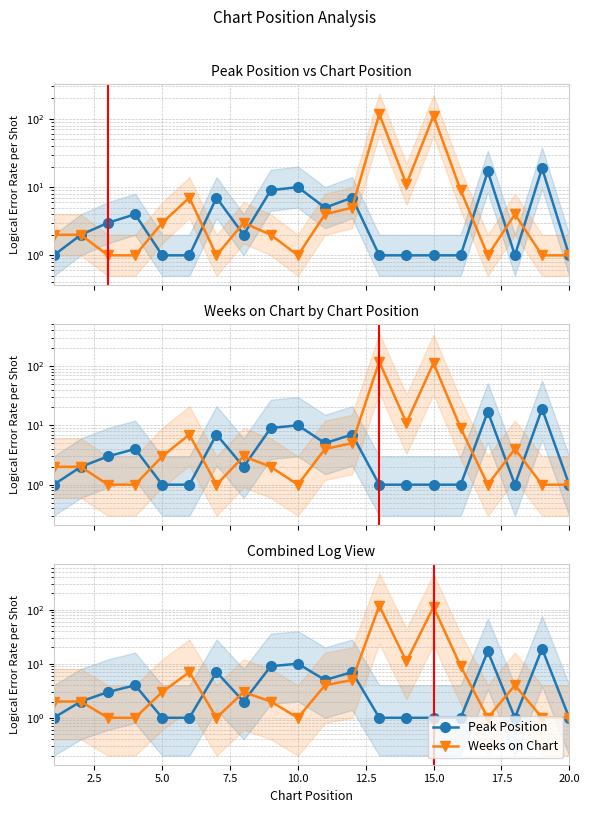

Does the chart have visible grid lines?

Yes